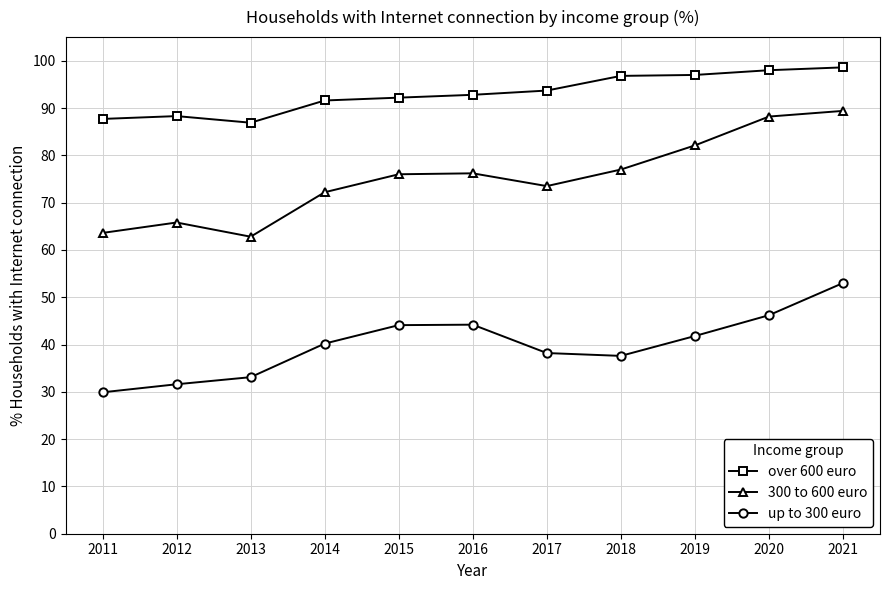

Which series has the largest range (max minus min)?

300 to 600 euro